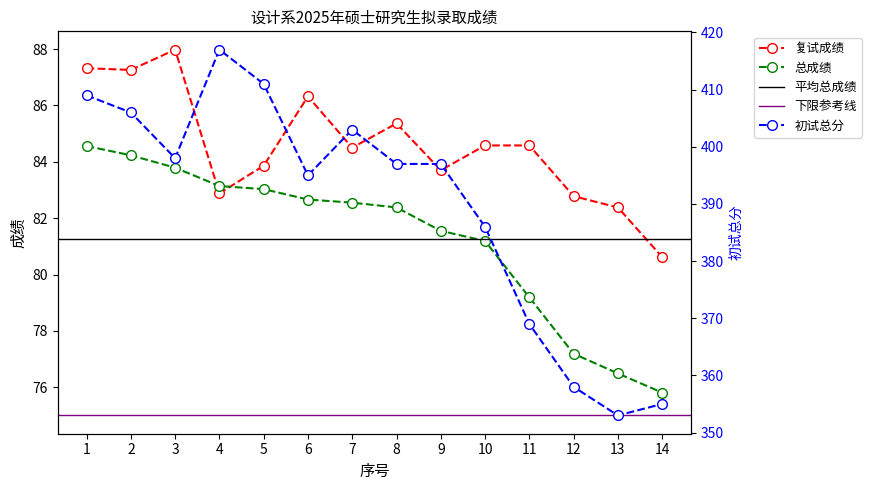

What is the value of the 总成绩 point at the 1st from the left?

84.6